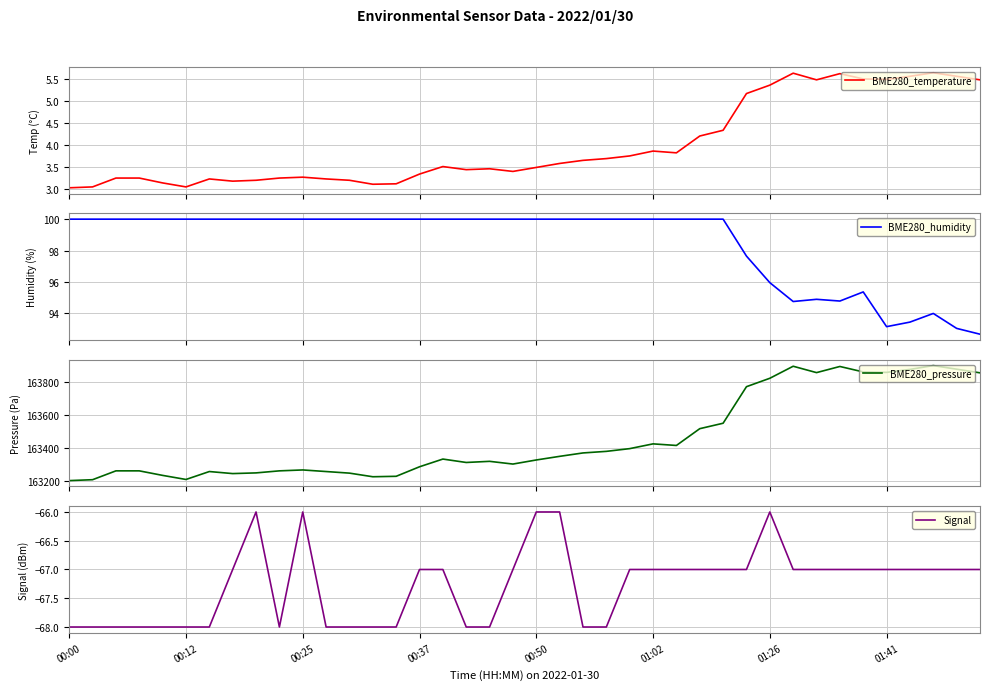

What is the maximum value for Signal?

-66